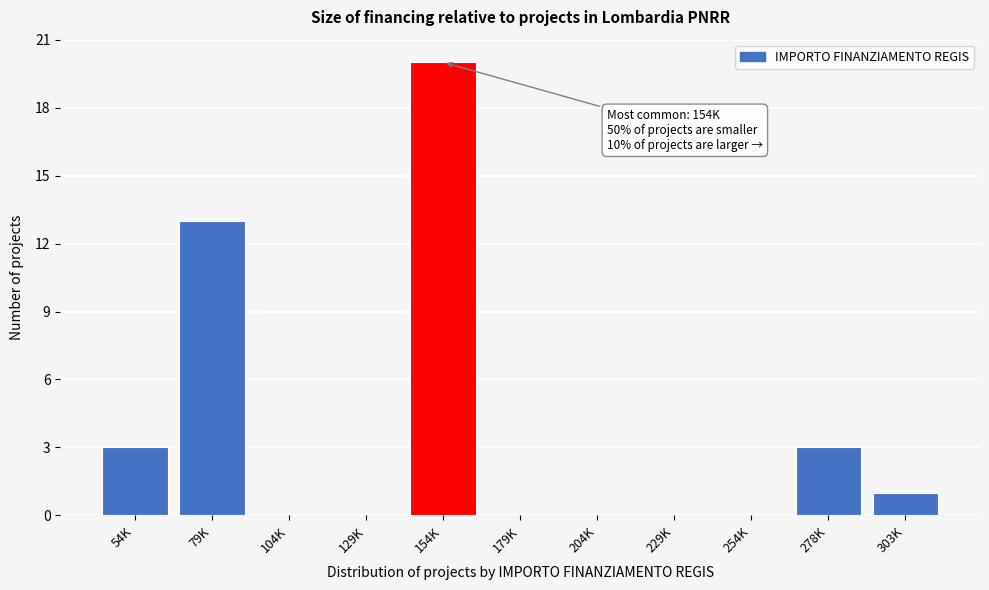

Reading right to left, extract all data points from this chart.

303K=1	278K=3	254K=0	229K=0	204K=0	179K=0	154K=20	129K=0	104K=0	79K=13	54K=3